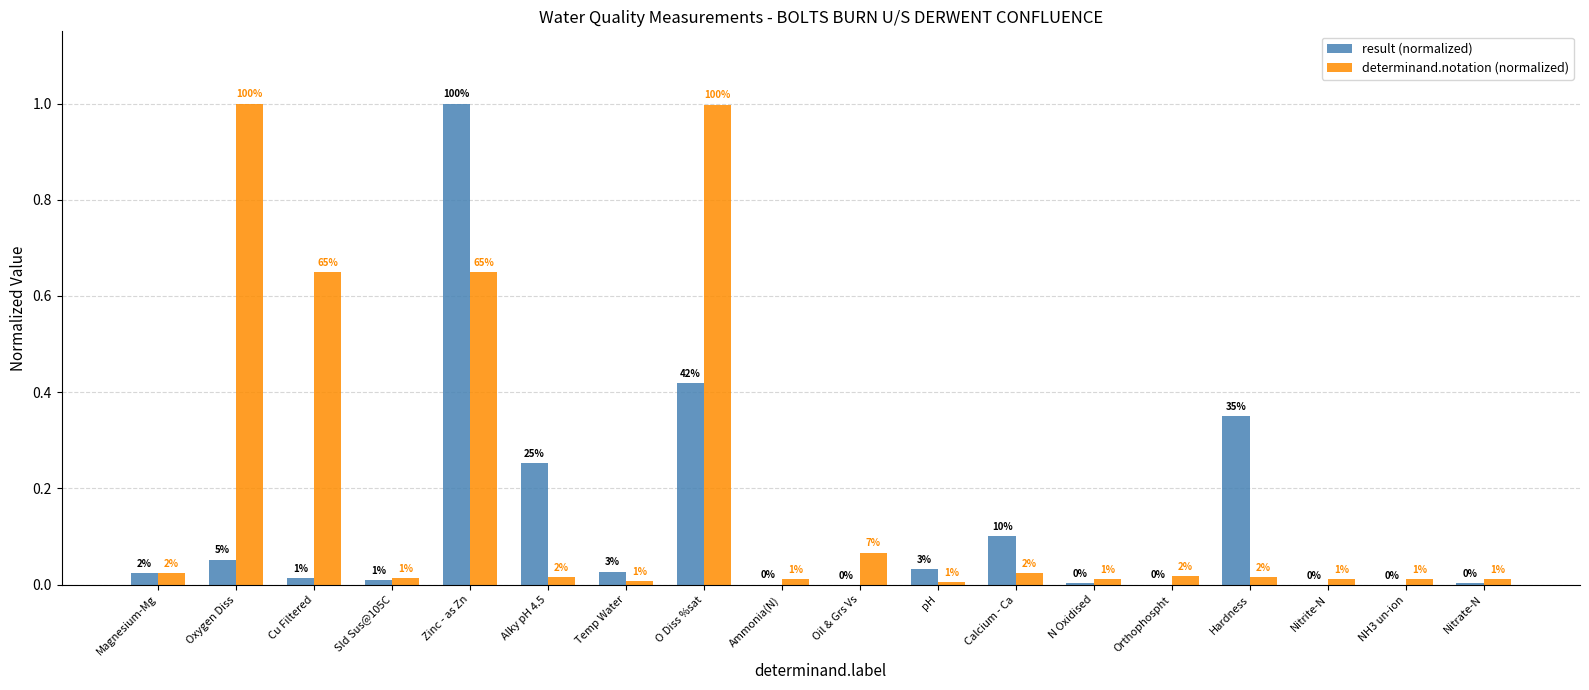

Is it true that determinand.notation (normalized) equals 0.0 at Calcium - Ca?

False